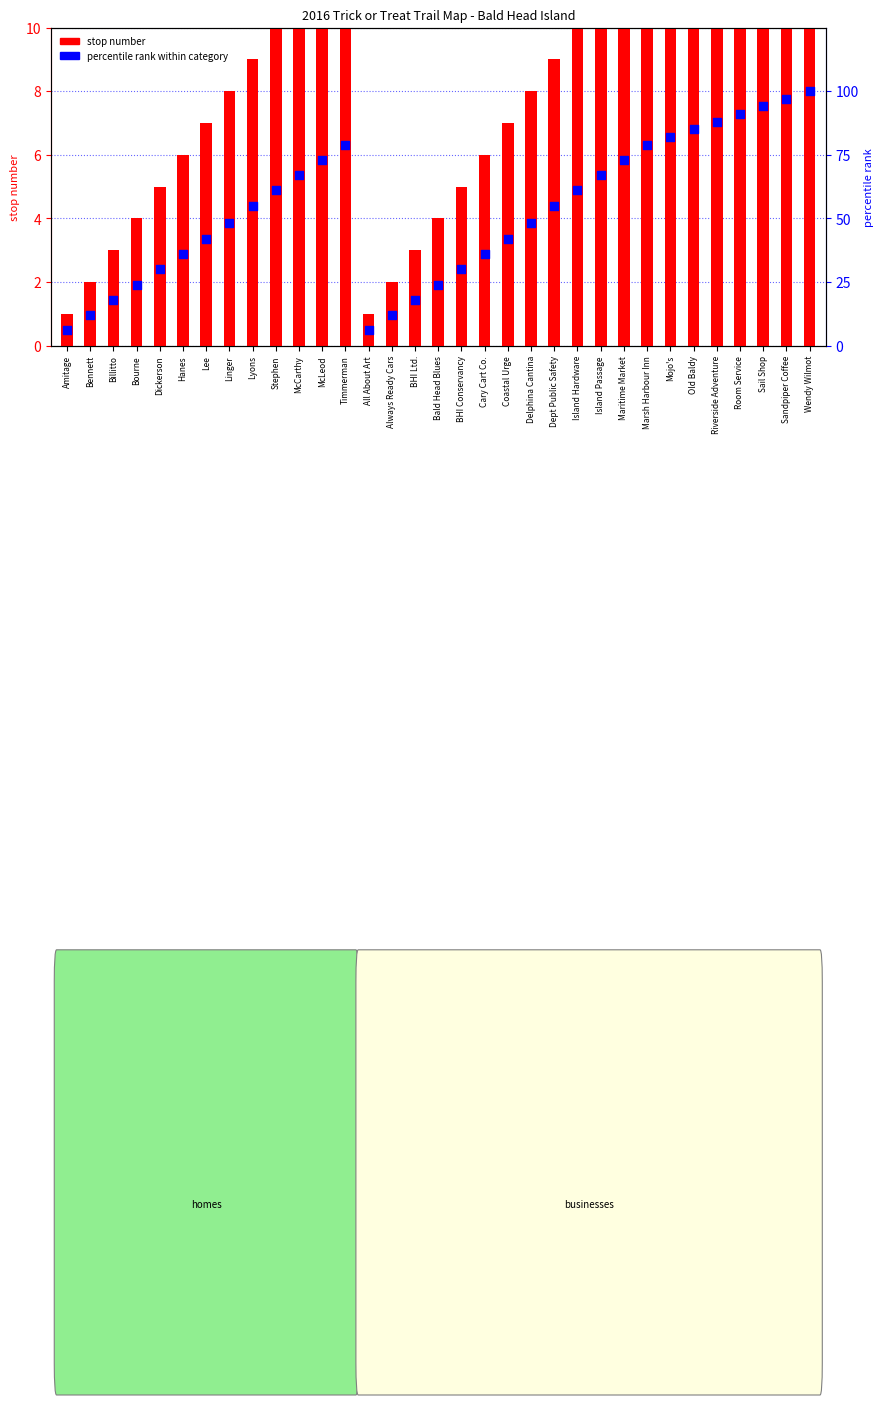

At which category is the sum across all series the highest?

Wendy Wilmot